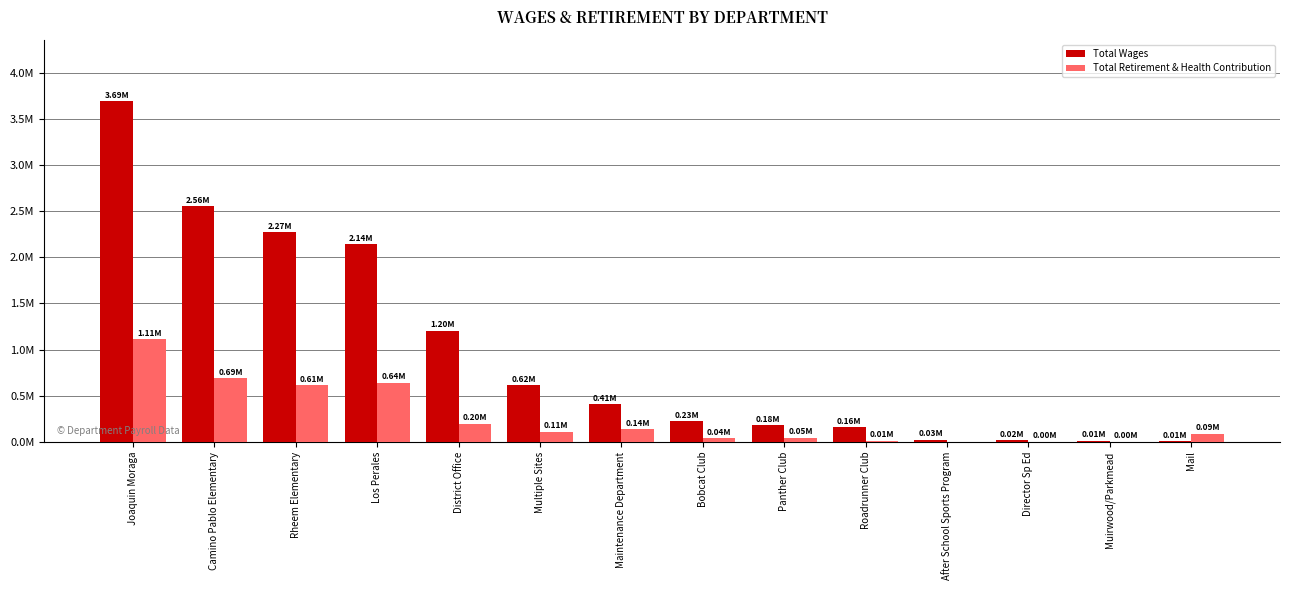

Which series has the largest range (max minus min)?

Total Wages